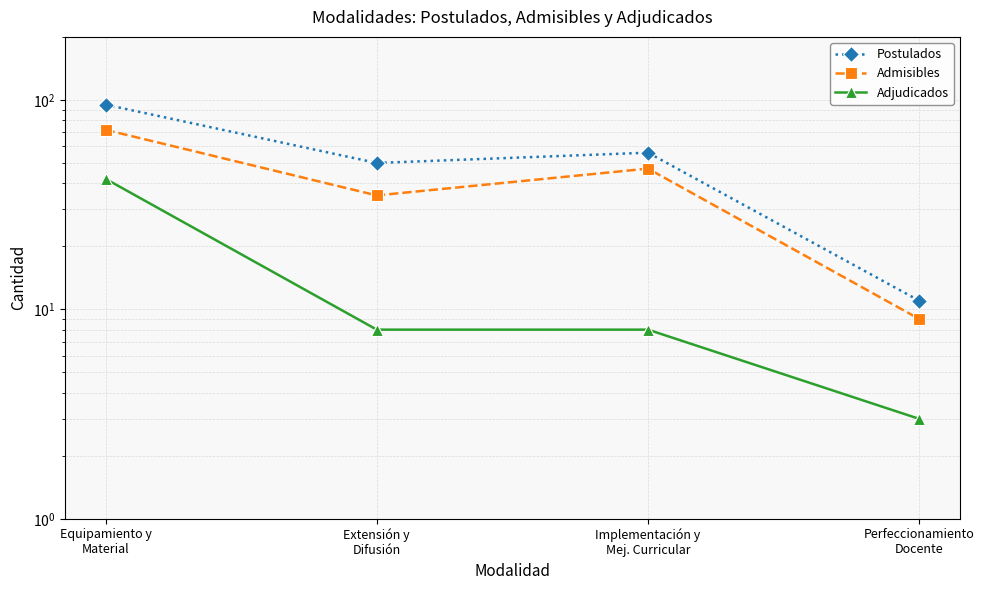

Reading left to right, list all the values displayed in this chart.

Postulados: 95	50	56	11
Admisibles: 72	35	47	9
Adjudicados: 42	8	8	3